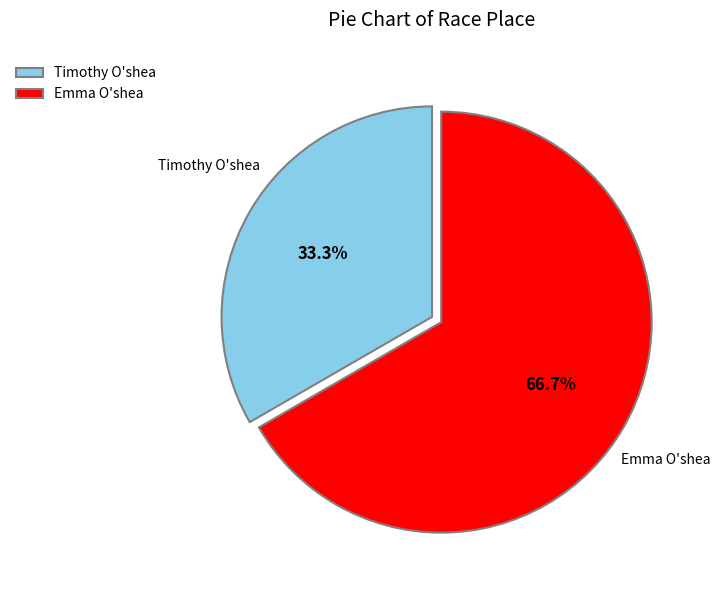

Is it true that Timothy O'shea is 26% of the pie?

False